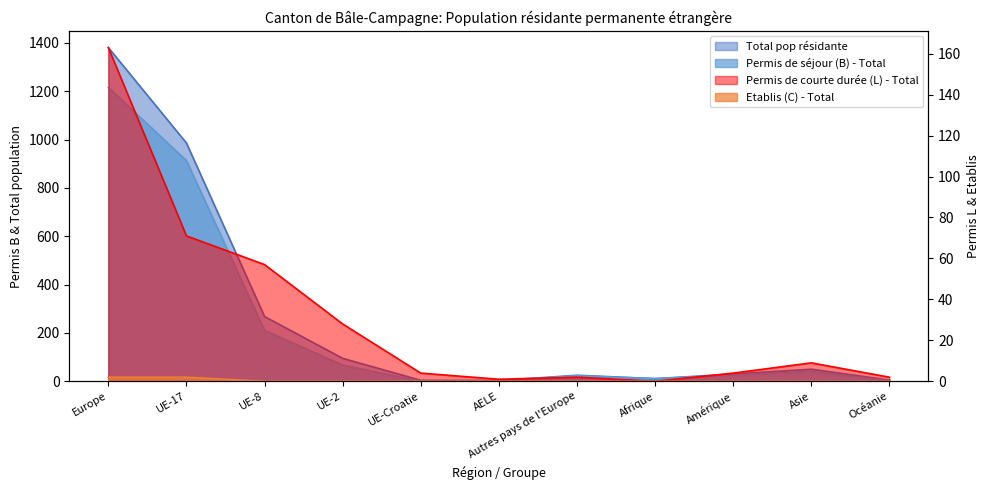

Which has a higher value, Océanie or UE-17?

UE-17